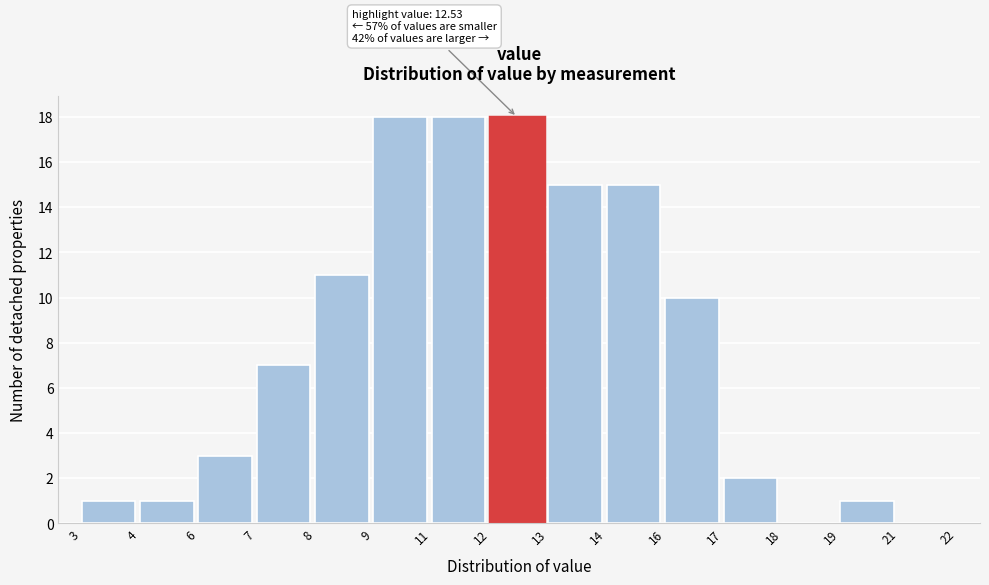

Reading left to right, extract all data points from this chart.

3=1	4=1	6=3	7=7	8=11	9=18	11=18	12=18	13=15	14=15	16=10	17=2	18=0	19=1	21=0